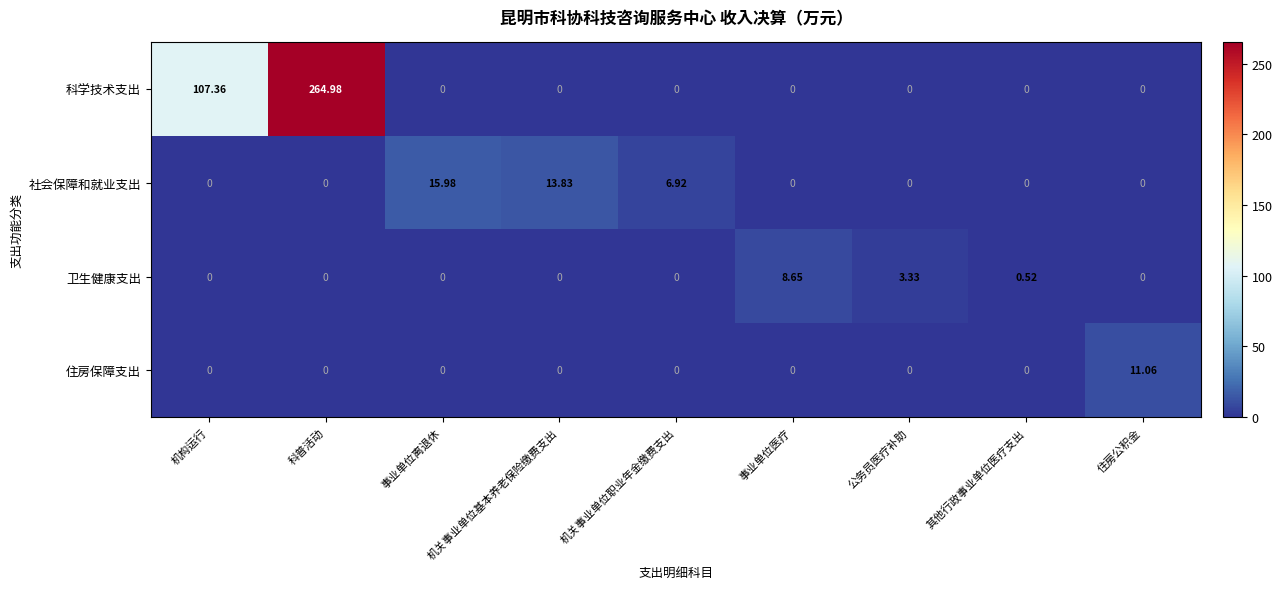

At which category is the sum across all series the highest?

科普活动